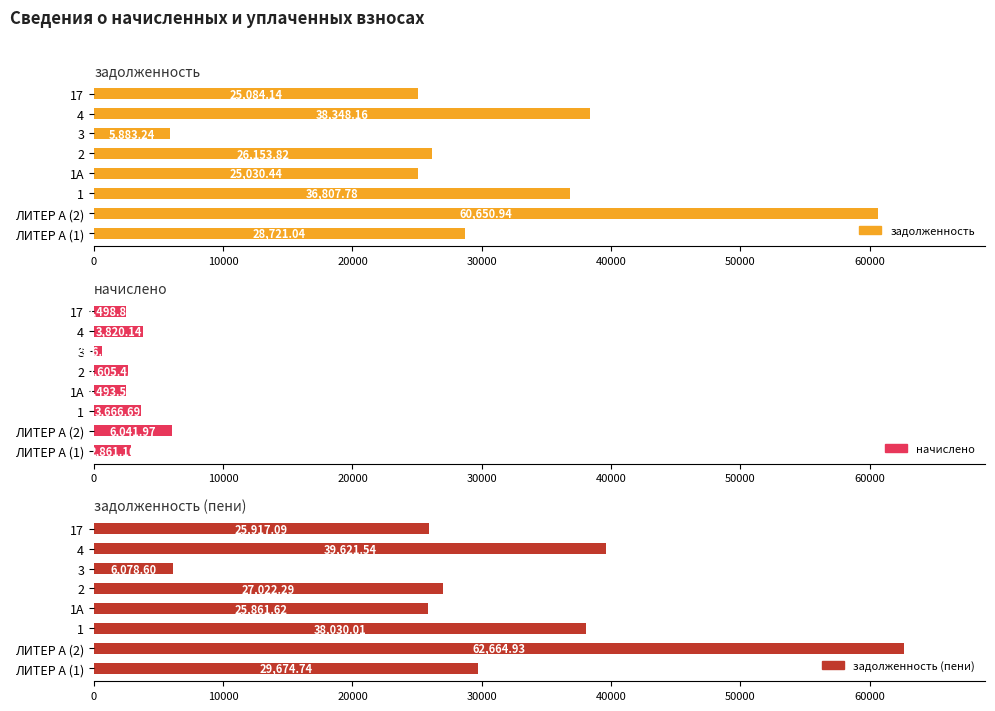

Count the number of data series in this chart.

3